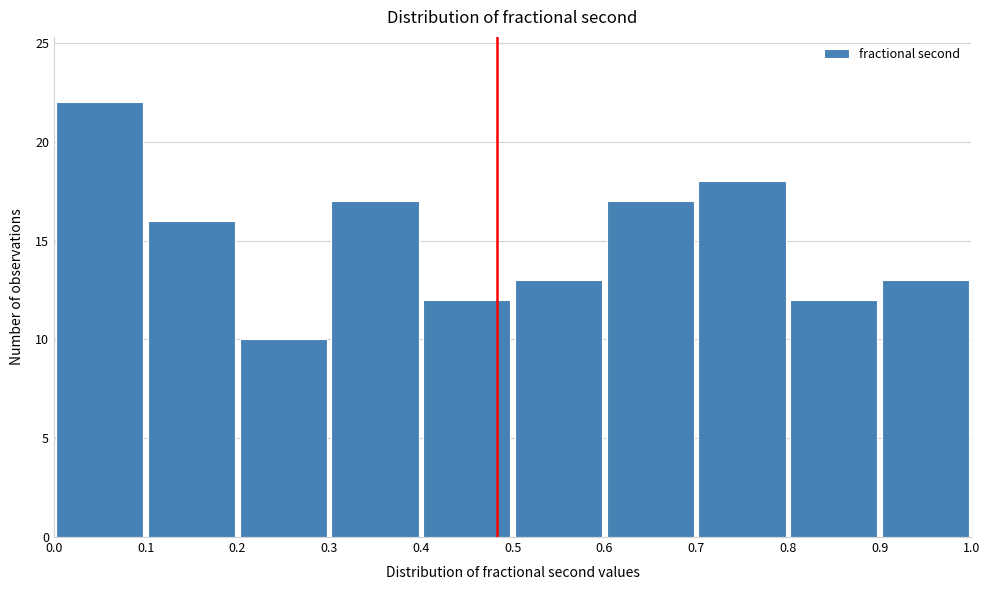

Which range on the x-axis has the tallest bar?

0.0 to 0.1